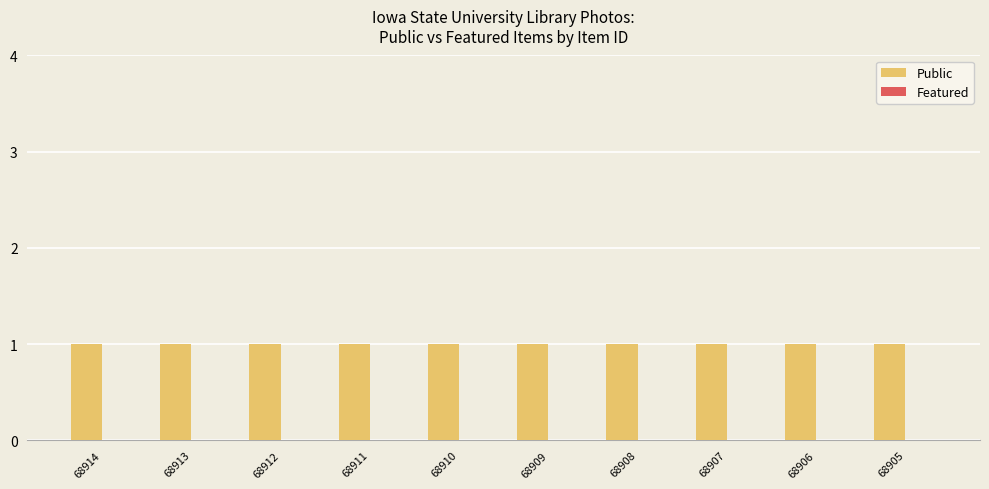

Reading right to left, what are all the values shown in this chart?

Public: 1	1	1	1	1	1	1	1	1	1
Featured: 0	0	0	0	0	0	0	0	0	0